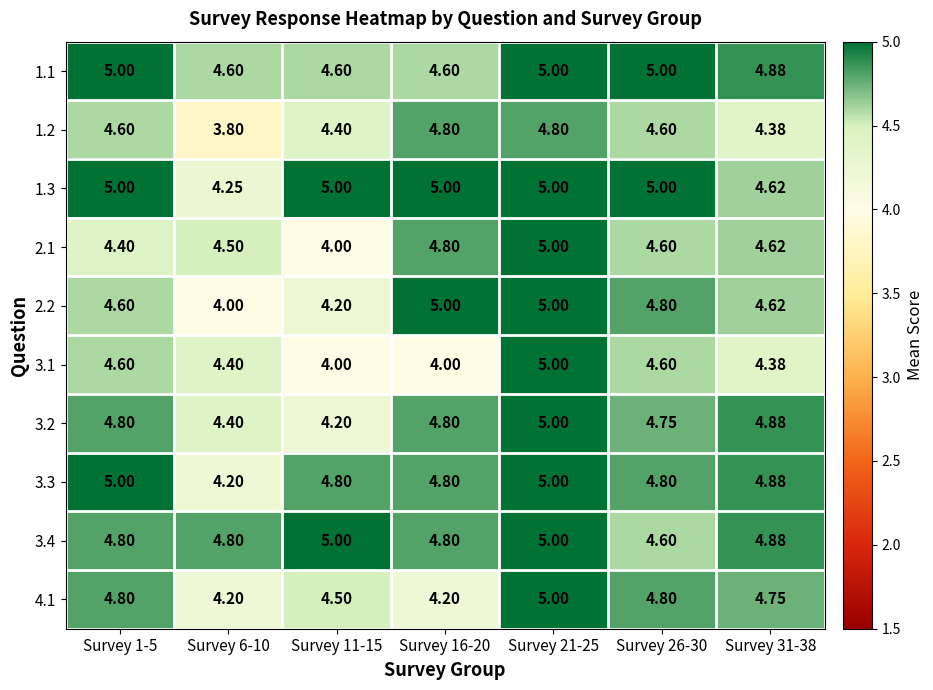

Between Survey 21-25 and Survey 26-30, which is larger?

Survey 21-25